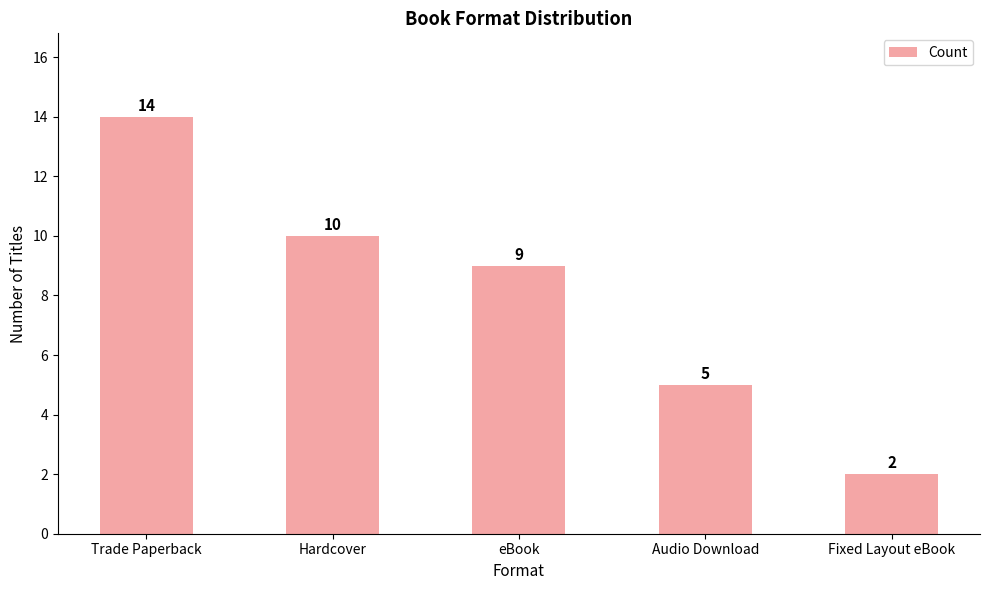

The value at Trade Paperback is 14. True or false?

True